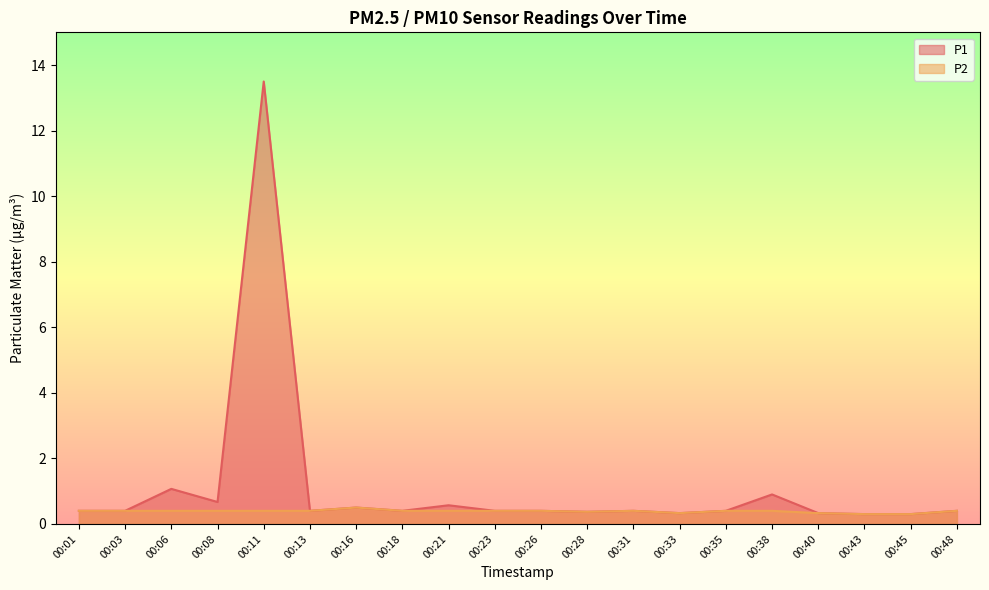

Rank the series by their maximum value, from highest to lowest.

P1, P2